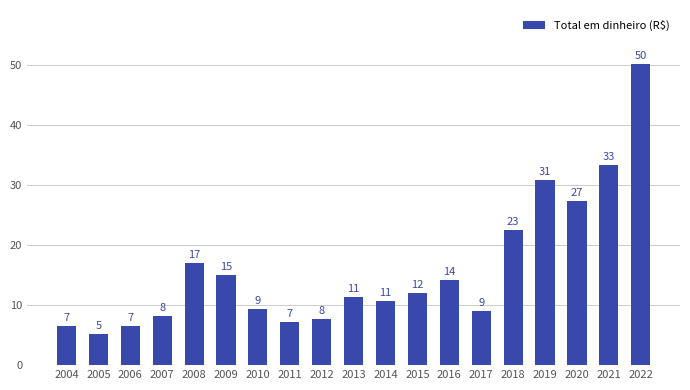

Does the chart contain any negative values?

No